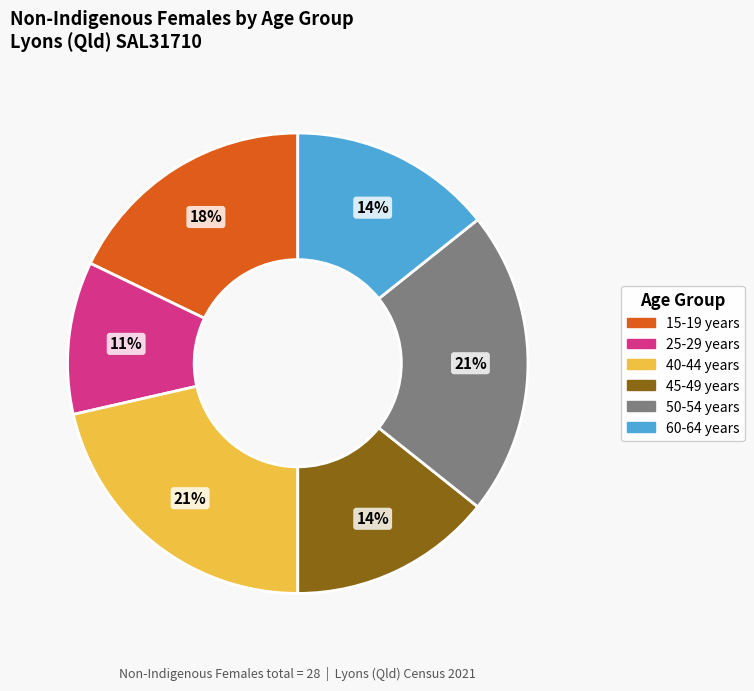

Does any single category account for the majority?

No